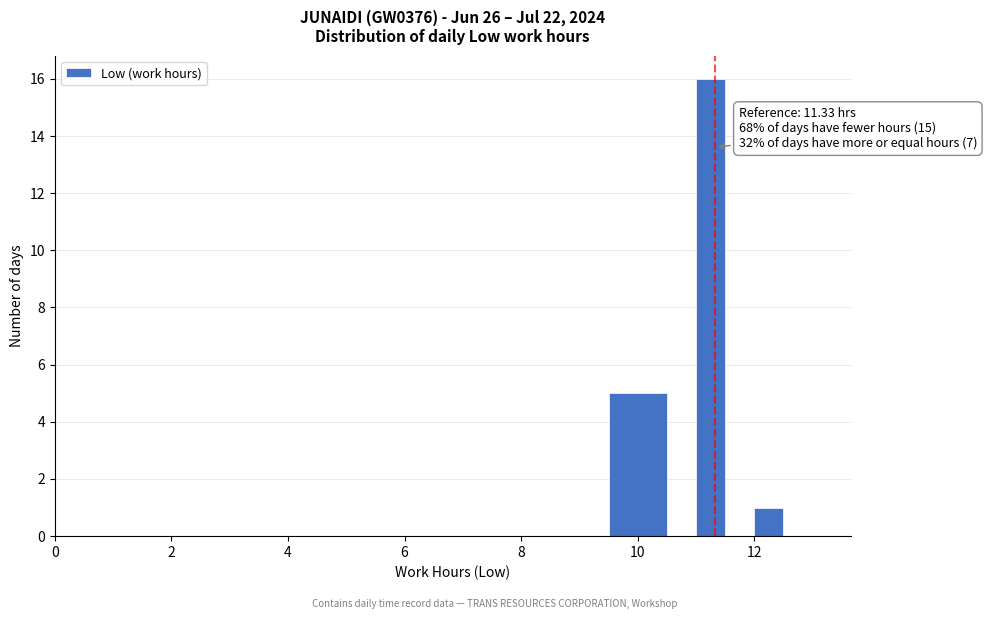

Read against the x-axis, roughly where is the centre of the tallest bar?

11.2